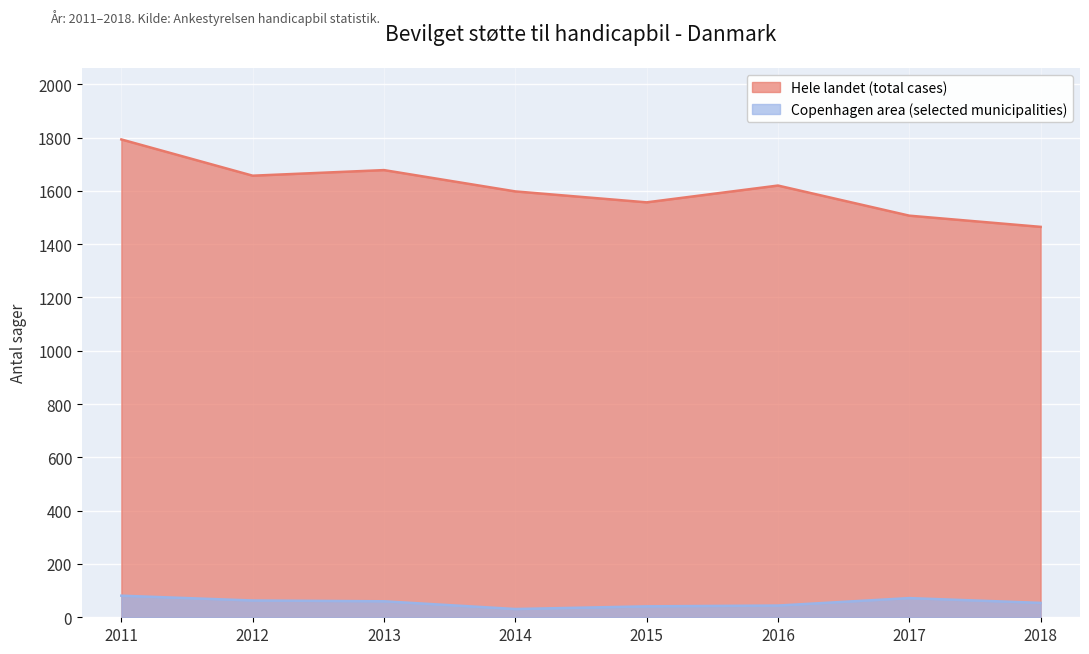

Where is the first local maximum for Hele landet (total cases)?

2013